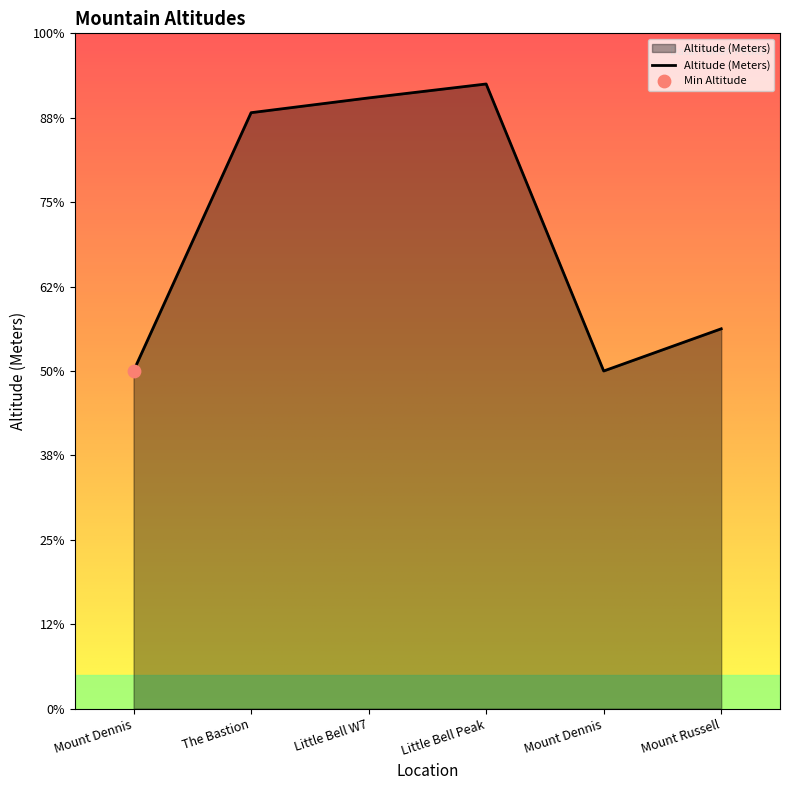

What is the change in value from The Bastion to Little Bell W7?

+35